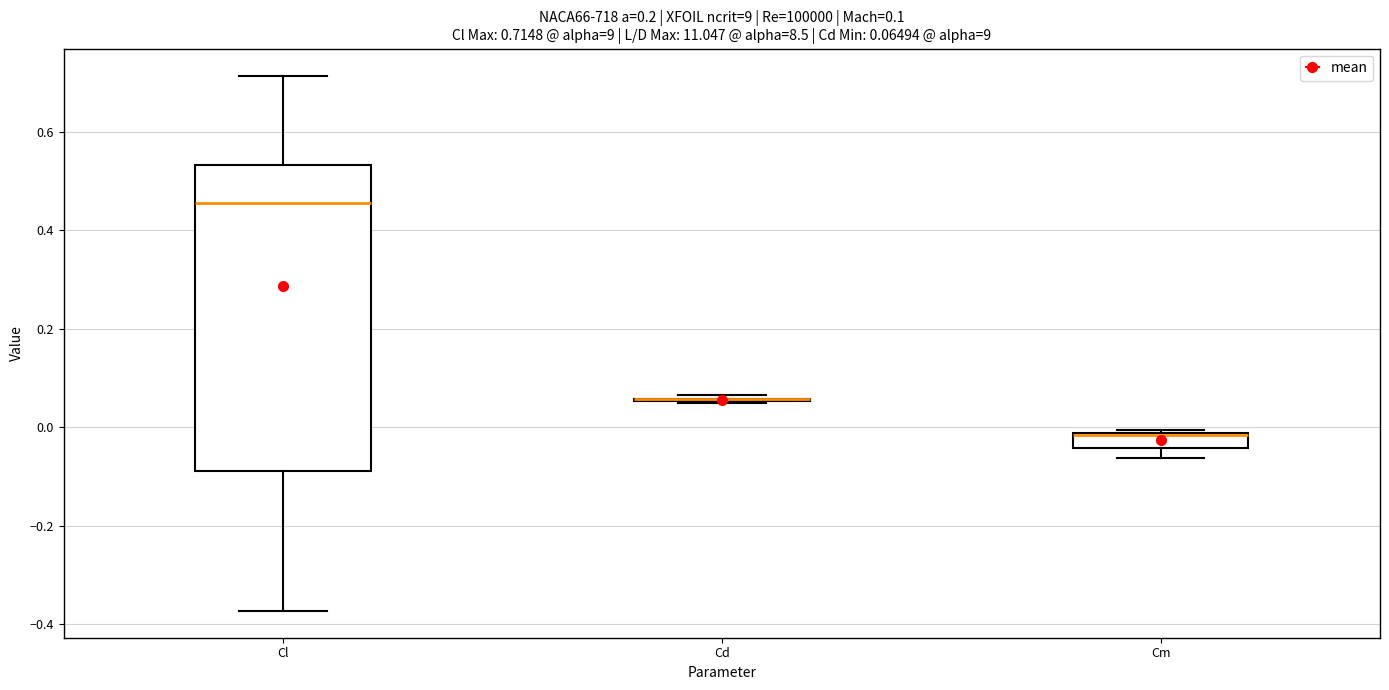

Comparing the boxes themselves (not the whiskers), which one is the tallest?

Cl